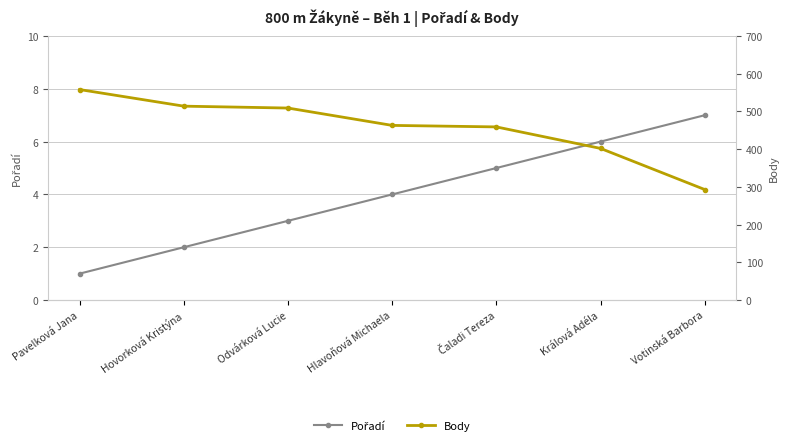

Which series has the widest spread of values?

Body